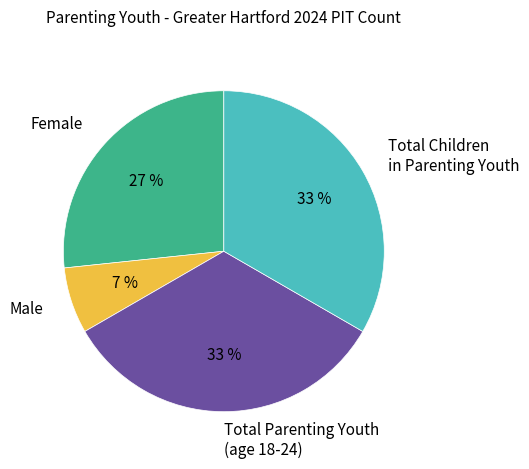

Combined, do Total Parenting Youth and Total Children account for over 50%?

Yes